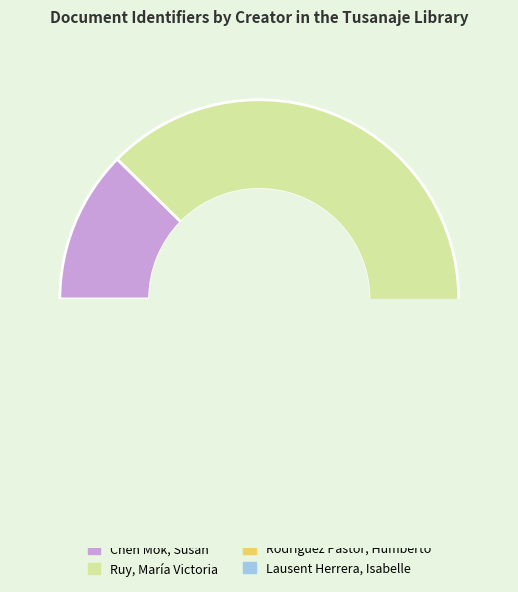

To the nearest percent, what percentage of the pie is Lausent Herrera, Isabelle?

4%